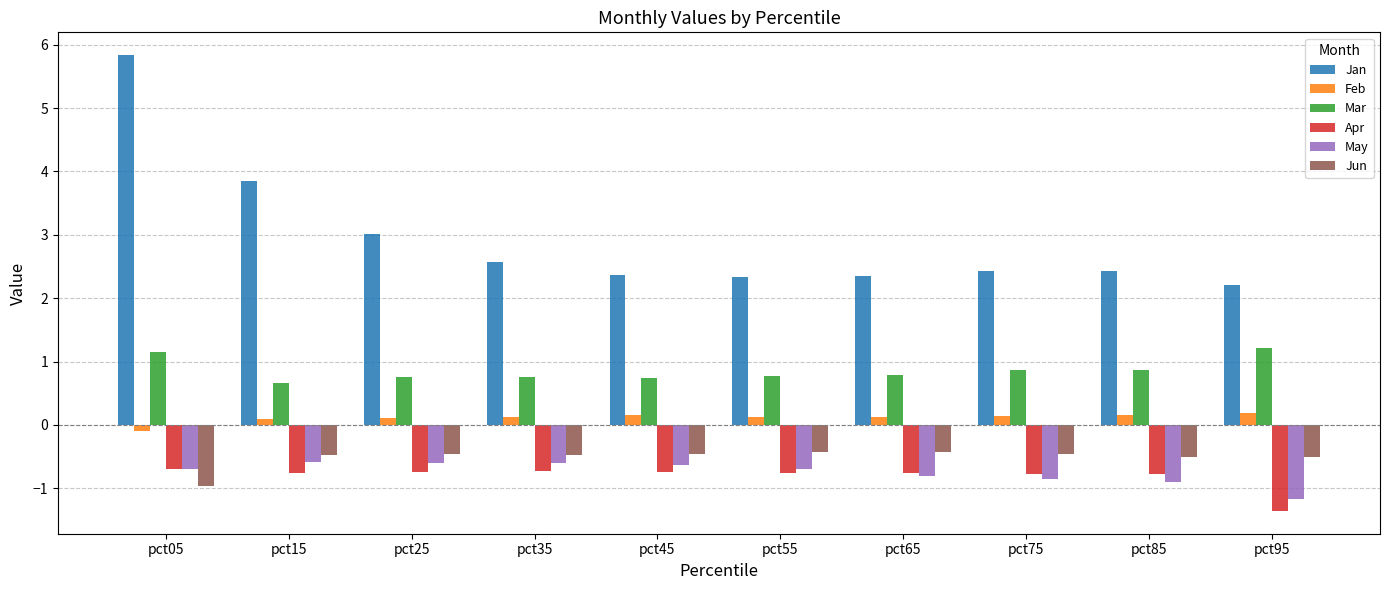

Which series has the largest range (max minus min)?

Jan